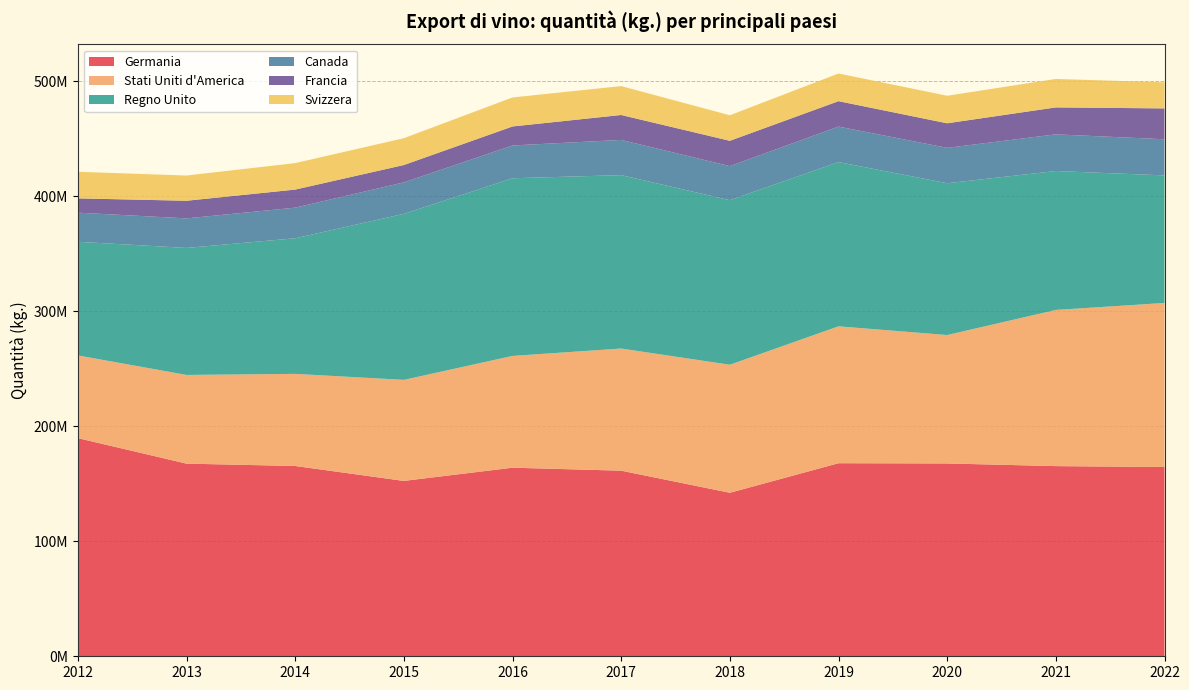

Reading right to left, transcribe all the data shown in this chart.

Germania: 164519819	165324373	167629146	167843277	142141130	161352118	163937188	152457907	165427939	167474451	189645215
Stati Uniti d'America: 142641032	135765630	111638595	118993229	111312750	106188537	97173697	87836880	80077488	77099681	71908191
Regno Unito: 110891101	120782601	131977421	142786361	143041513	150751954	154466426	144328835	117889757	110423321	98806879
Canada: 31418361	31865874	30751605	30870559	29636499	30596825	28486005	27358005	26605857	25674575	25300240
Francia: 26829260	23423441	21359988	22088341	22007783	21684536	16535504	15092650	15722018	15338013	12419609
Svizzera: 22674550	24734593	23937981	24060102	22171972	25116860	25208737	23297883	23012427	21923820	23118865